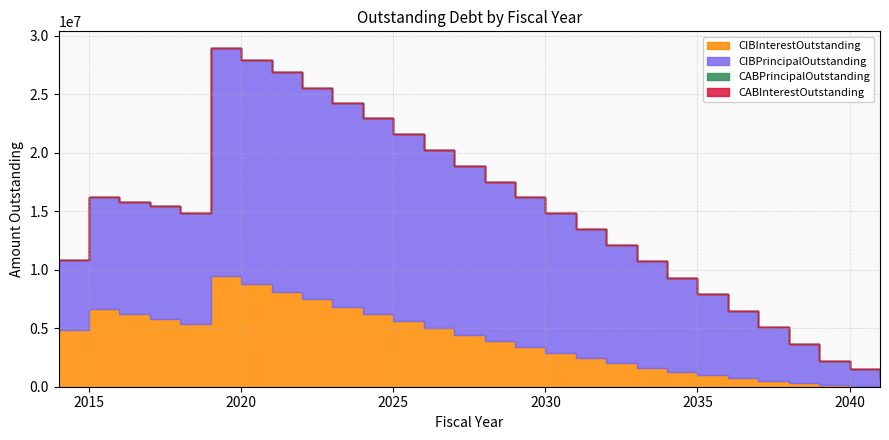

At which label does CIBInterestOutstanding first exceed 4425558?

2014